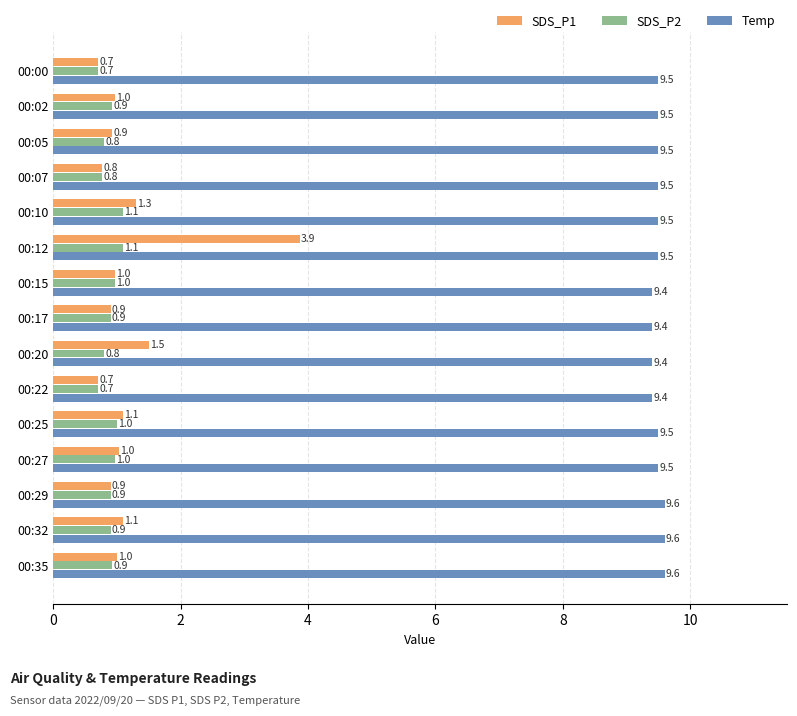

Is it true that SDS_P1 equals 1.6 at 00:15?

False